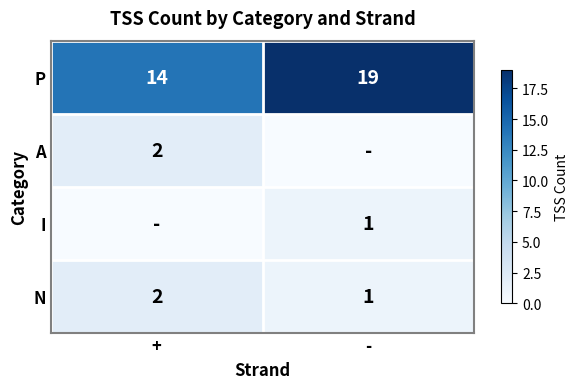

What is the difference between the highest and lowest values at -?

19